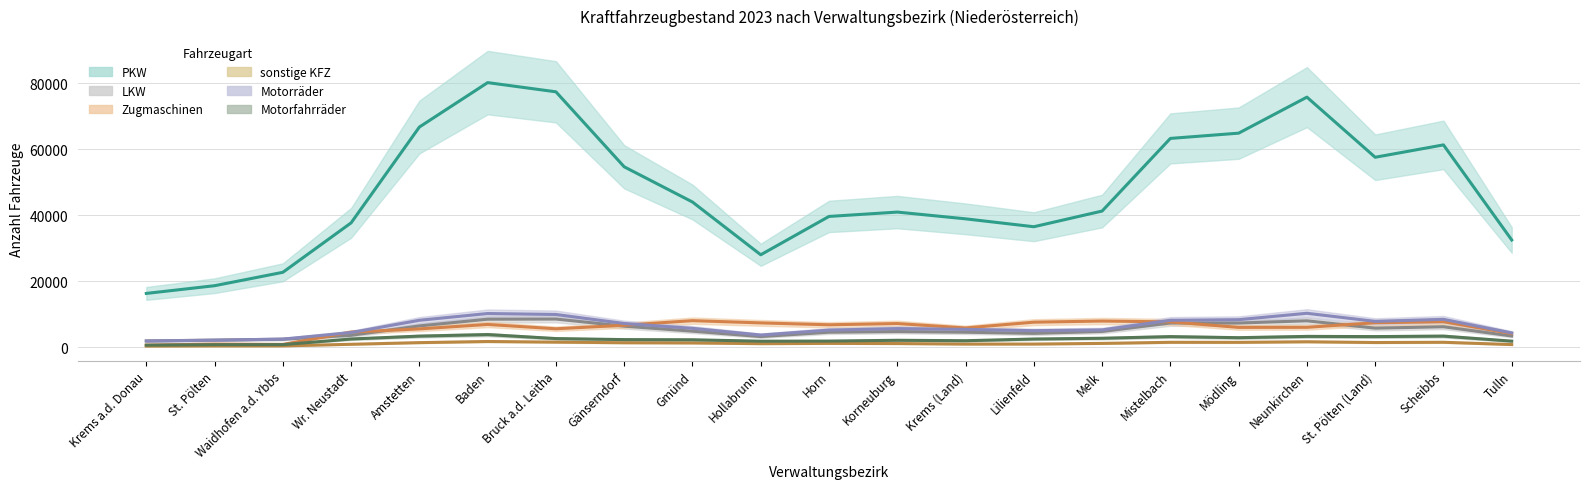

What is the value of the Motorfahrräder point at the 13th from the left?

2695